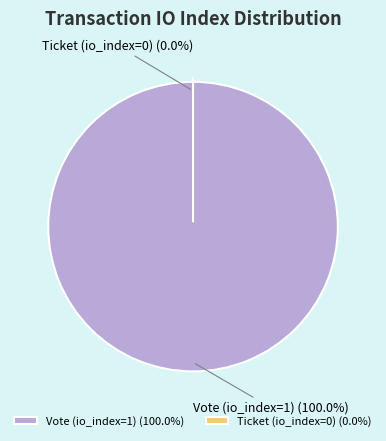

Which has a higher value, Vote (io_index=1) or Ticket (io_index=0)?

Vote (io_index=1)